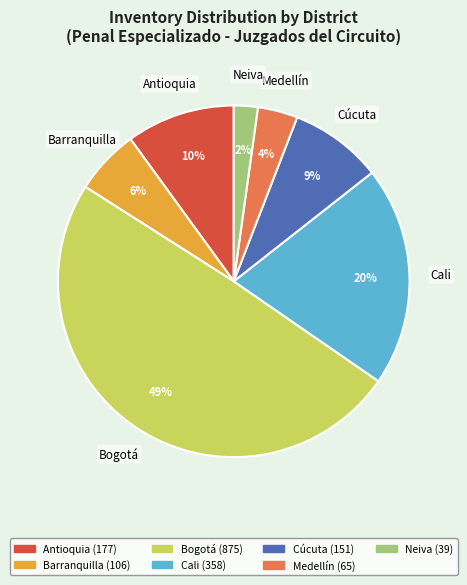

How many slices are in this pie chart?

7